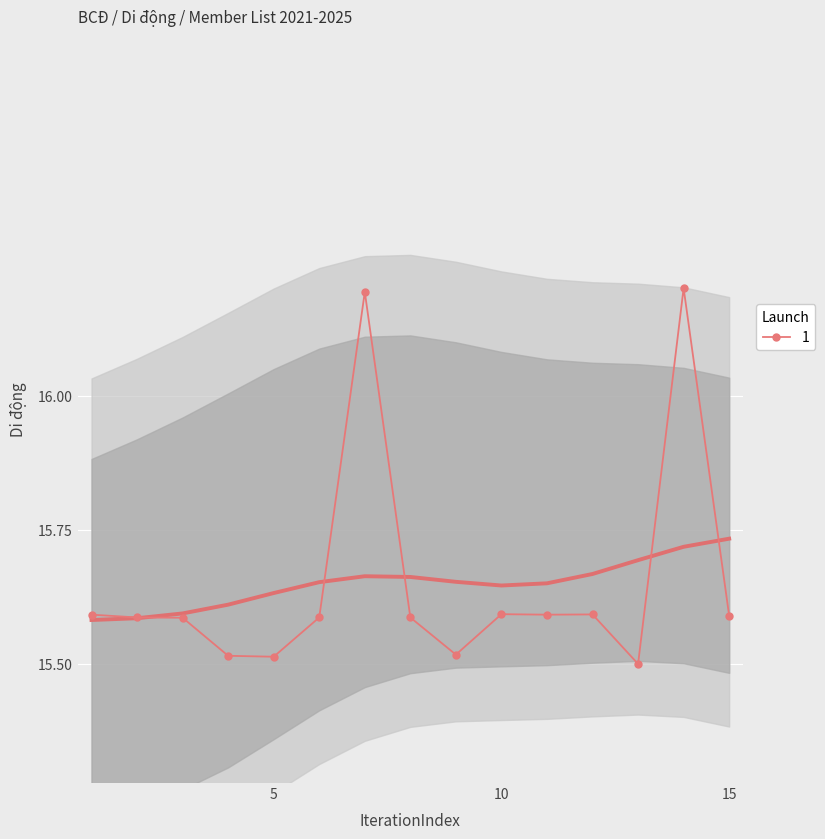

Which category has the highest value across all series?

14